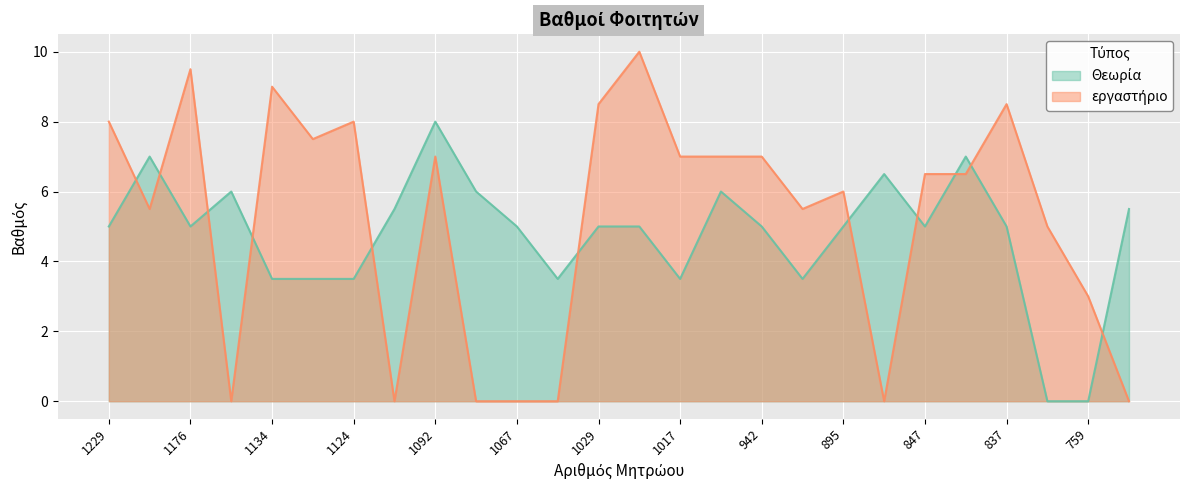

At which category is the sum across all series the highest?

1092